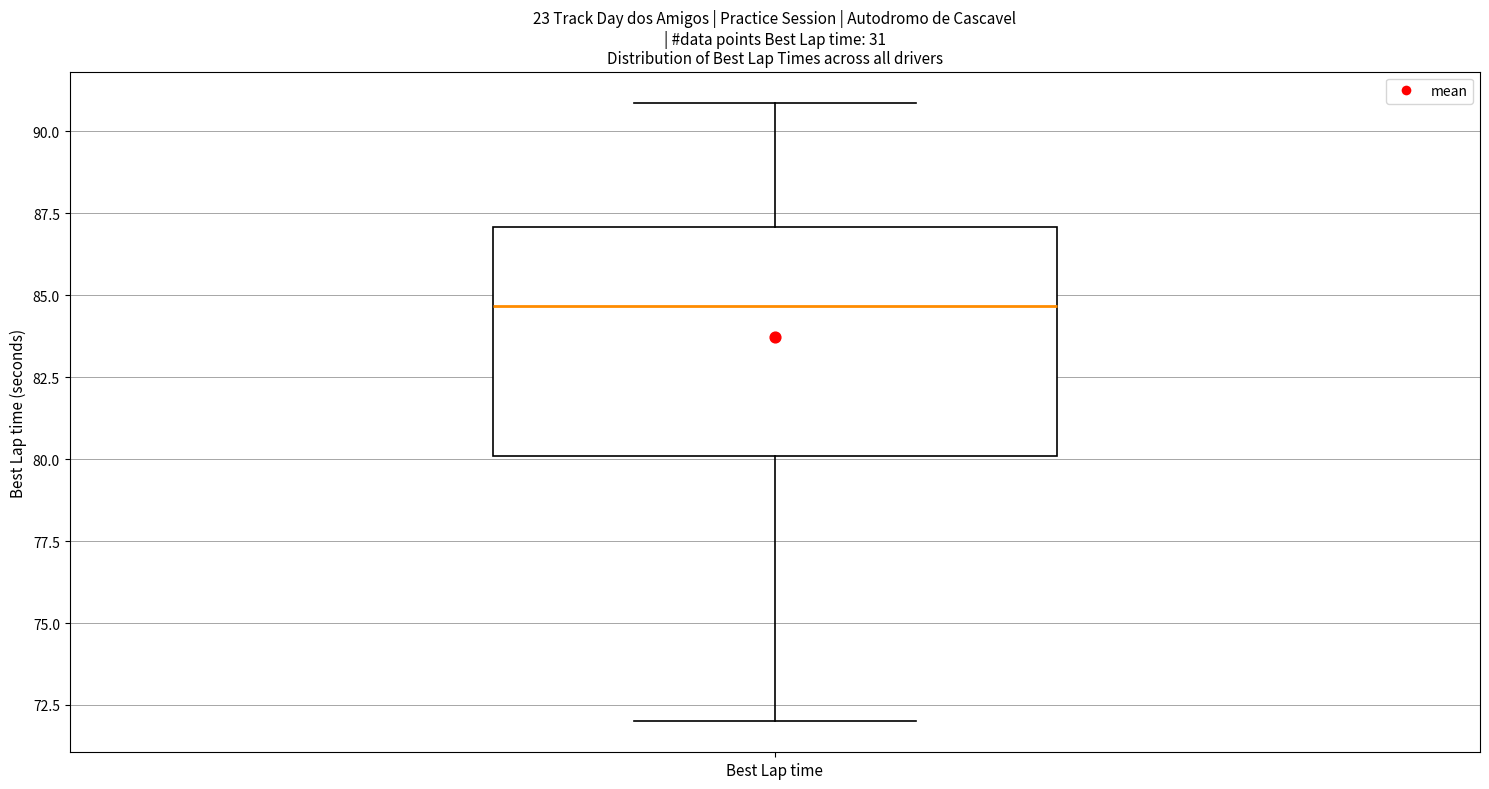

Read this box plot against the y-axis: the position of the median line, the range covered by the box, and the ends of both whiskers. The values are not printed on the chart, so give them approximately, as read against the axis.

median 84.5, box 80.0 to 87.0, whiskers 72.0 to 91.0